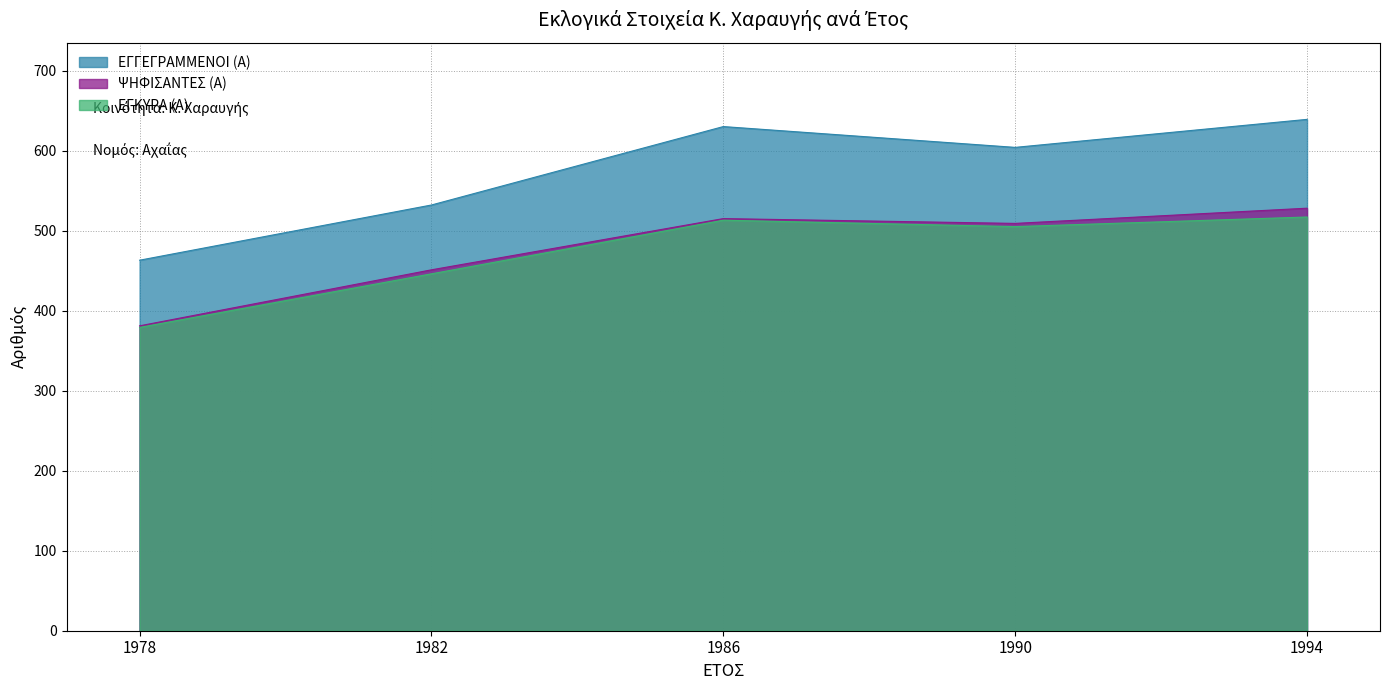

True or false: ΕΓΓΕΓΡΑΜΜΕΝΟΙ (Α) and ΕΓΚΥΡΑ (Α) intersect in this chart.

False